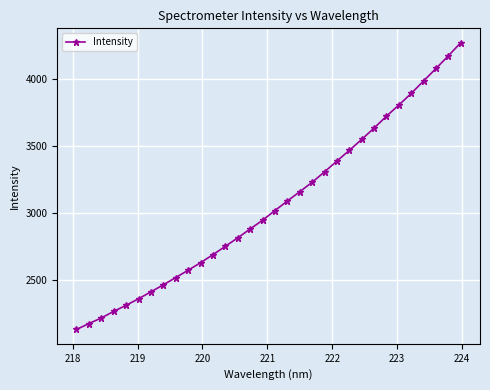

What is the average value?

3058.5